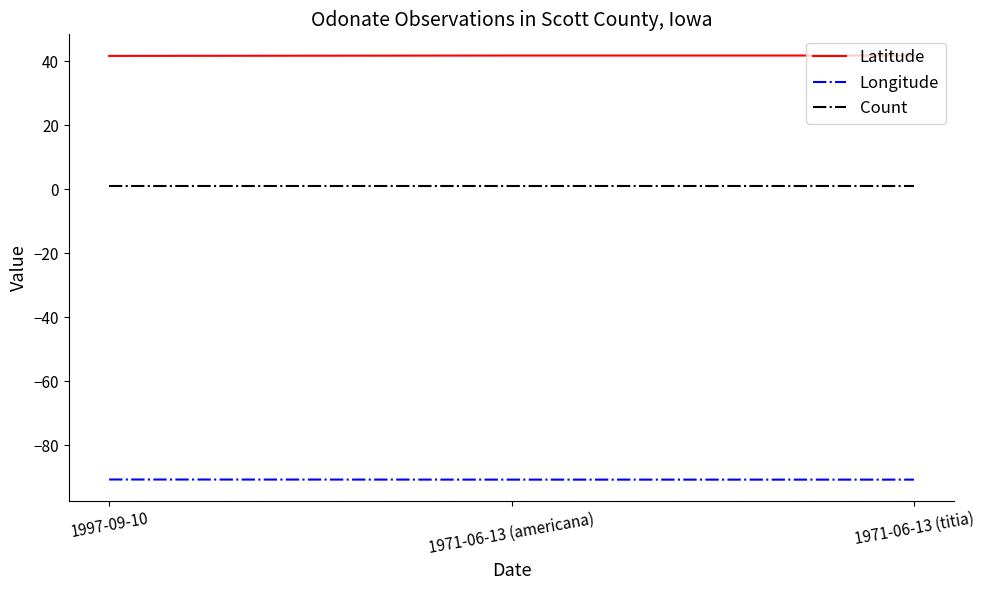

List the series in order of their overall mean, lowest first.

Longitude, Count, Latitude